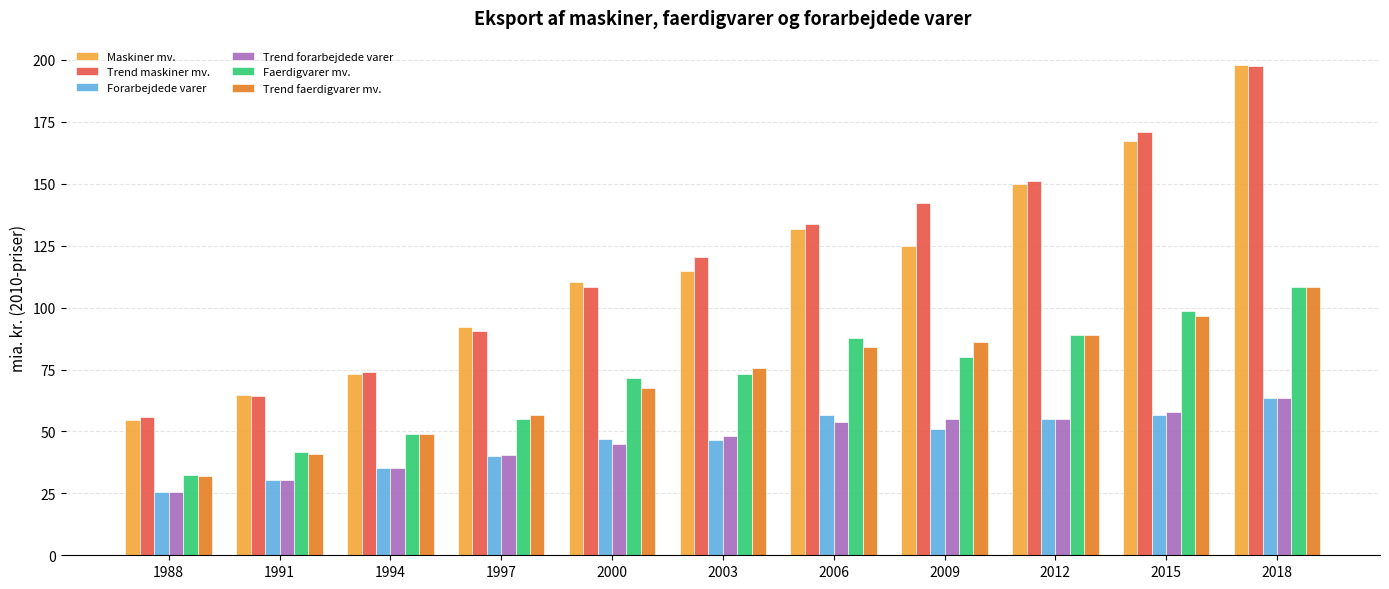

The Maskiner mv. series shows 73.1 at 1994. True or false?

True